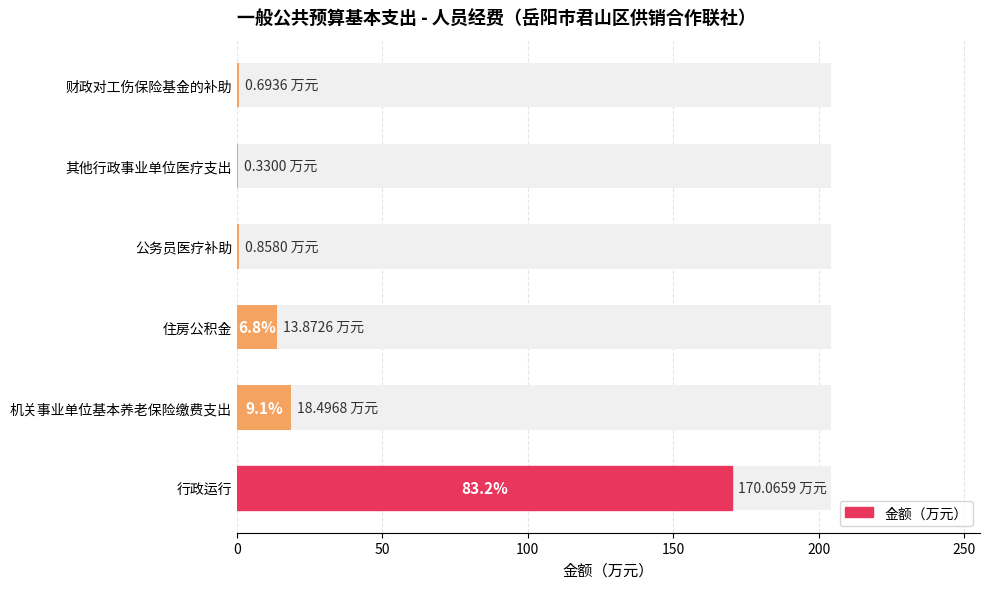

What is the smallest value displayed?

0.3